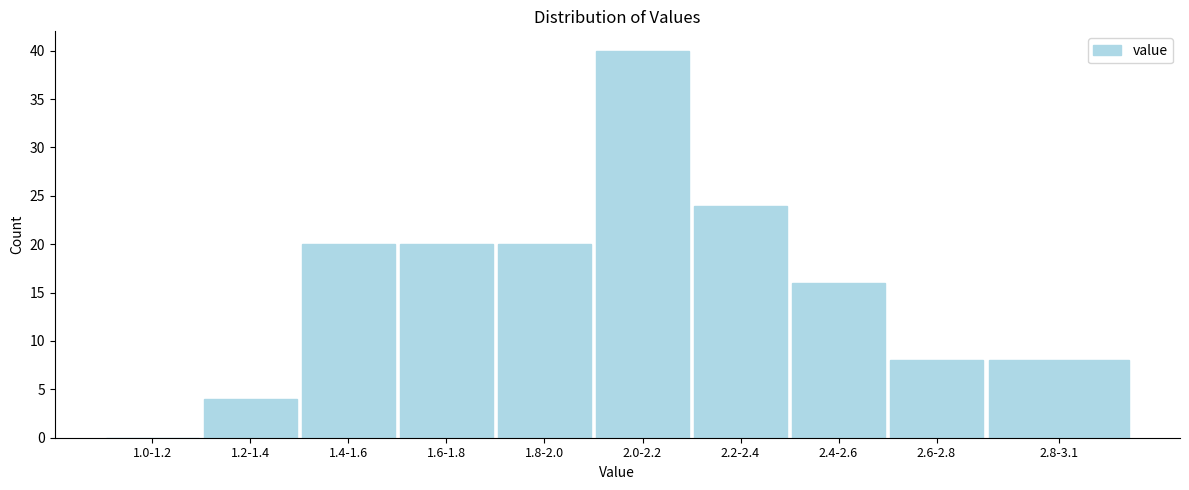

Reading left to right, extract all data points from this chart.

1.0-1.2=0	1.2-1.4=4	1.4-1.6=20	1.6-1.8=20	1.8-2.0=20	2.0-2.2=40	2.2-2.4=24	2.4-2.6=16	2.6-2.8=8	2.8-3.1=8